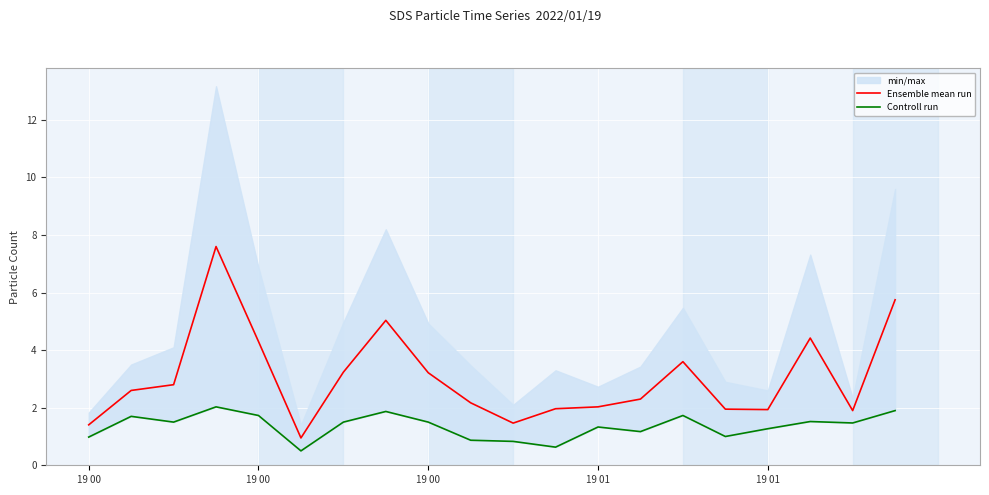

What is the difference between the maximum and minimum values in the Ensemble mean run series?

6.6